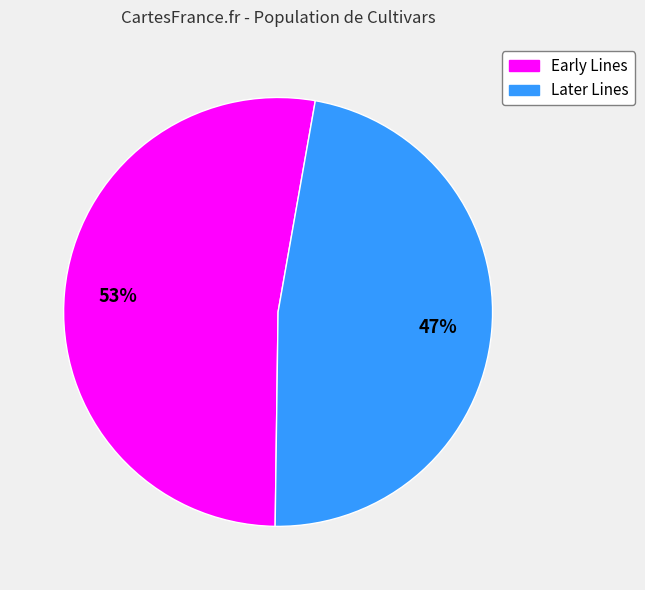

Is there a majority slice in this chart?

Yes